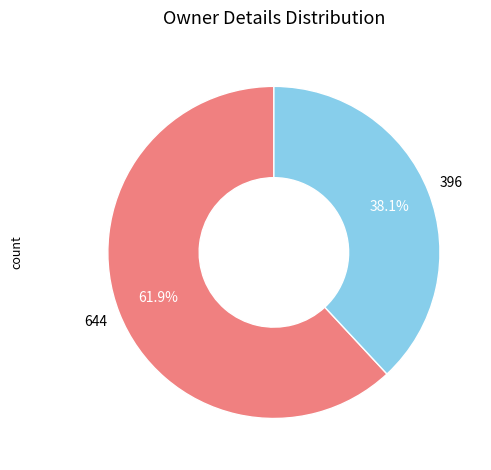

How many segments does this pie chart have?

2